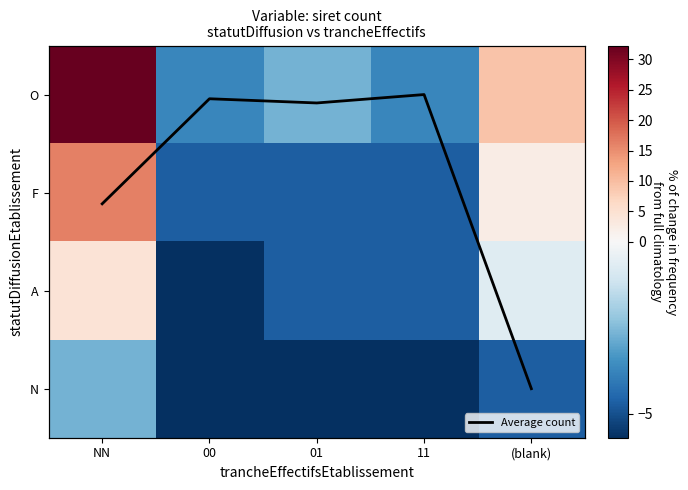

What is the difference between the highest and lowest values at 11?

5.7